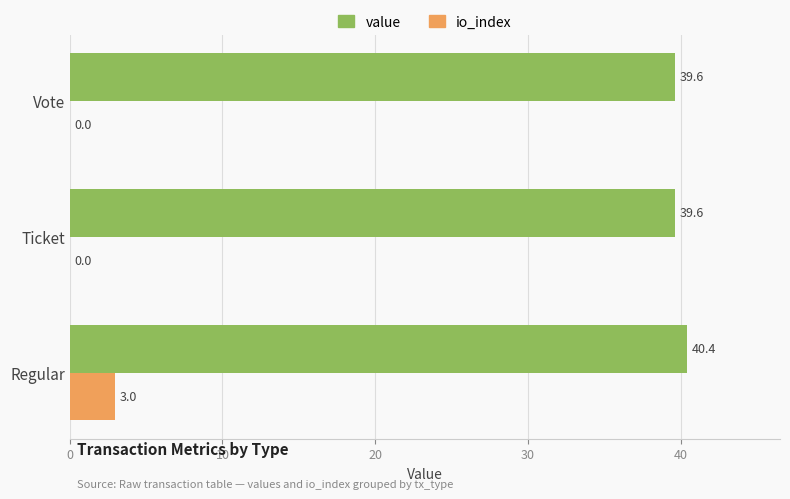

What is the total value across all series at Ticket?

39.6